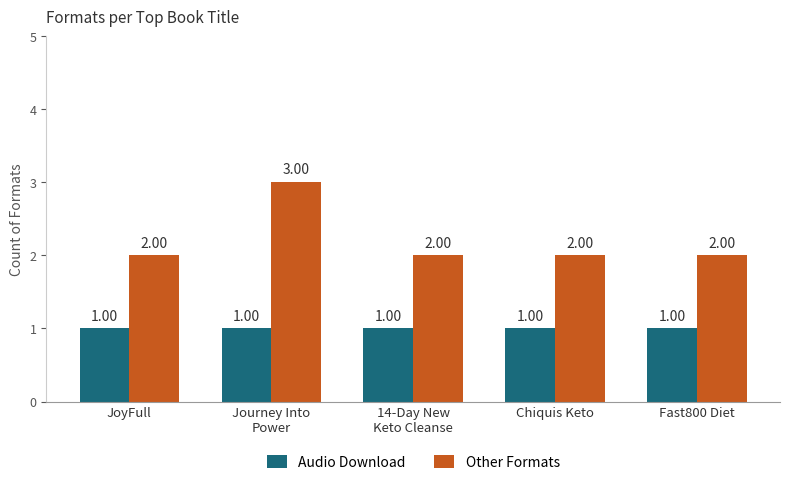

Which series has the largest total across all categories?

Other Formats